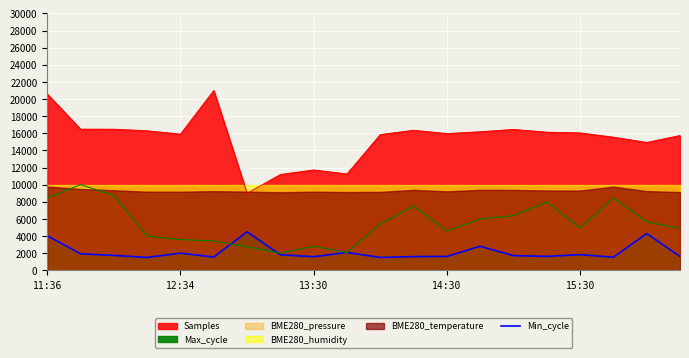

True or false: the data shows 3334.2 at 12:34.

False